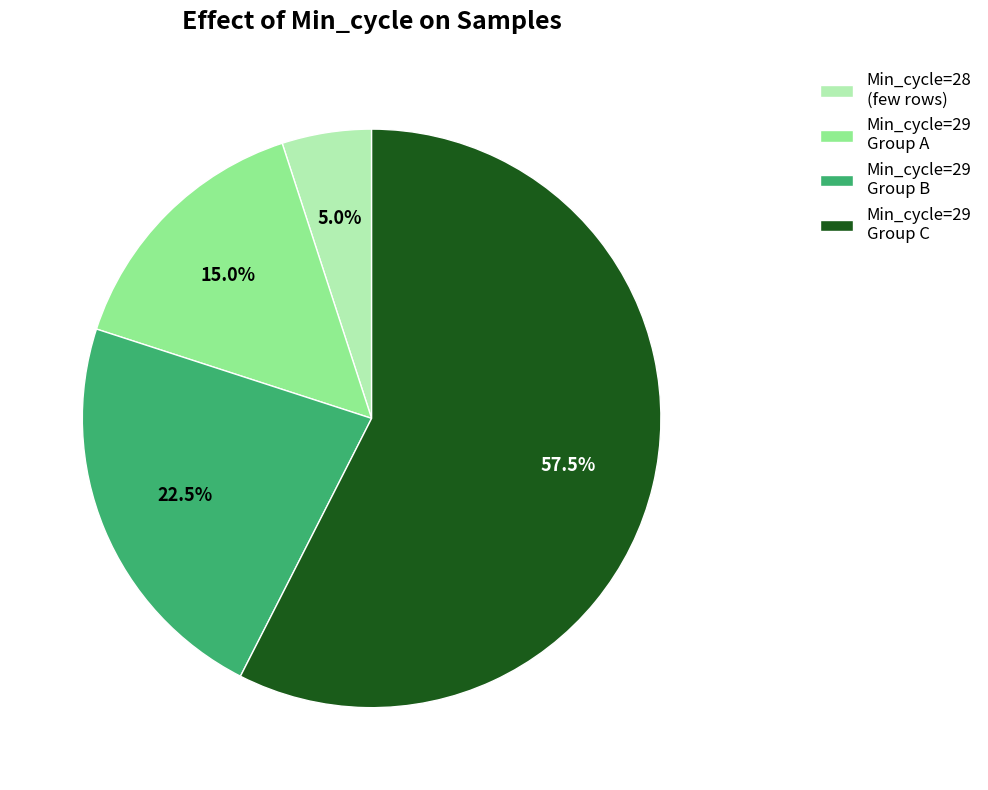

Which slice is the smallest?

Min_cycle=28 (few rows)